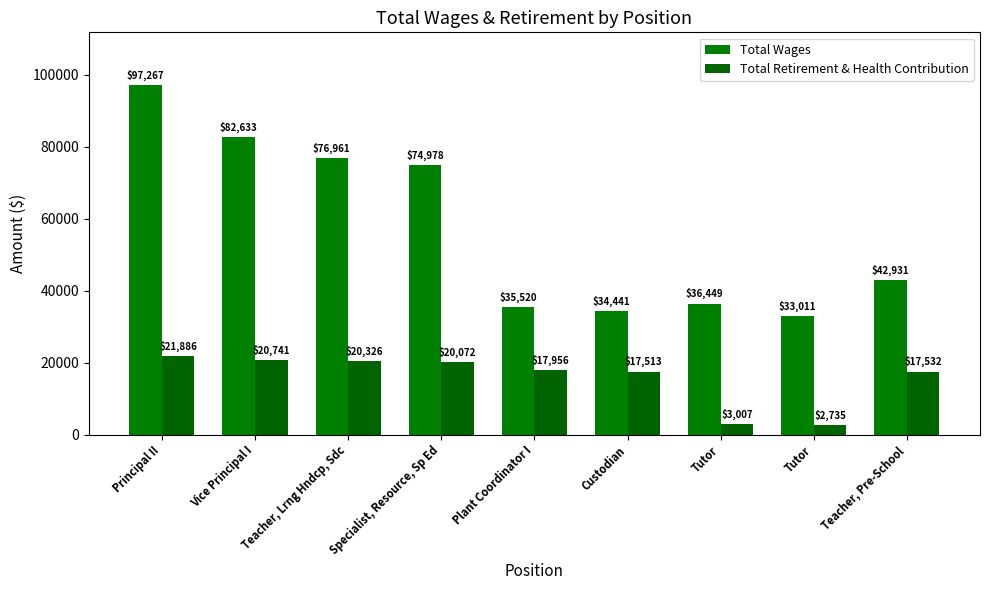

The value of Total Wages at Tutor is 33011. True or false?

True